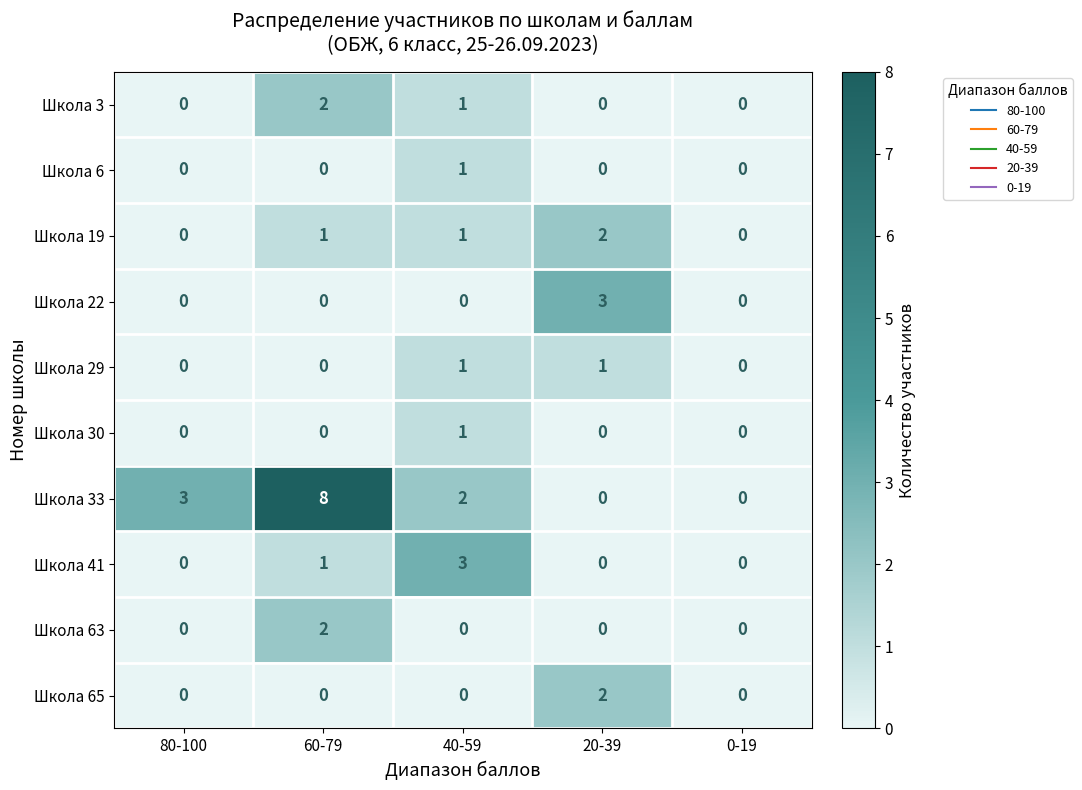

Which label corresponds to the largest value in the chart?

60-79